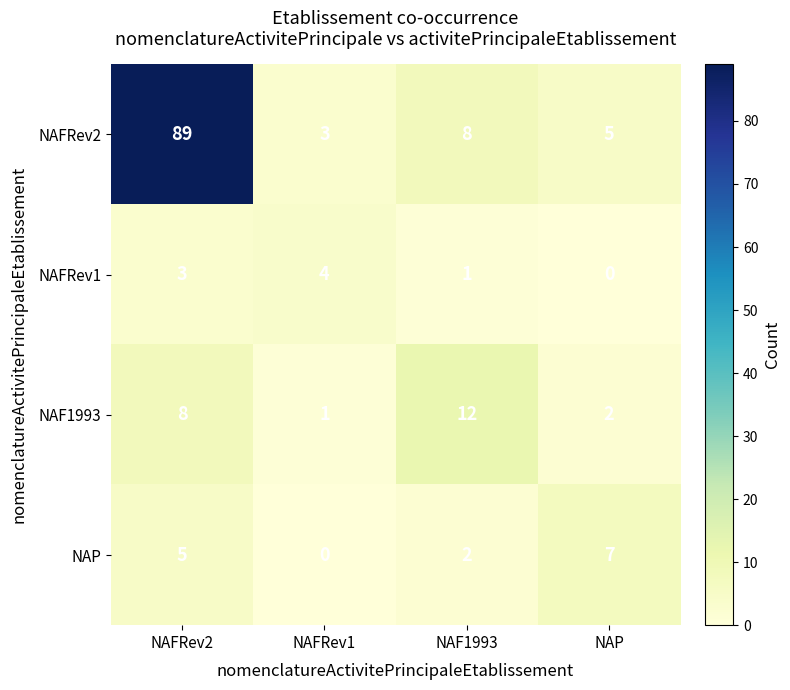

The NAP series shows 5 at NAFRev2. True or false?

True